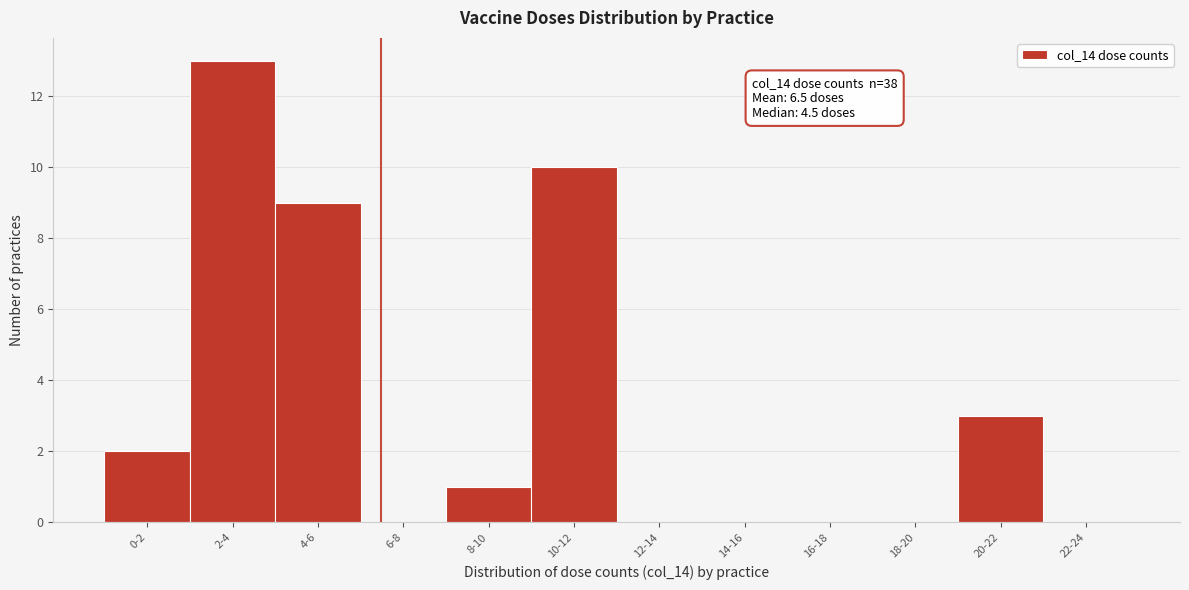

Reading right to left, list all the values displayed in this chart.

22-24=0	20-22=3	18-20=0	16-18=0	14-16=0	12-14=0	10-12=10	8-10=1	6-8=0	4-6=9	2-4=13	0-2=2